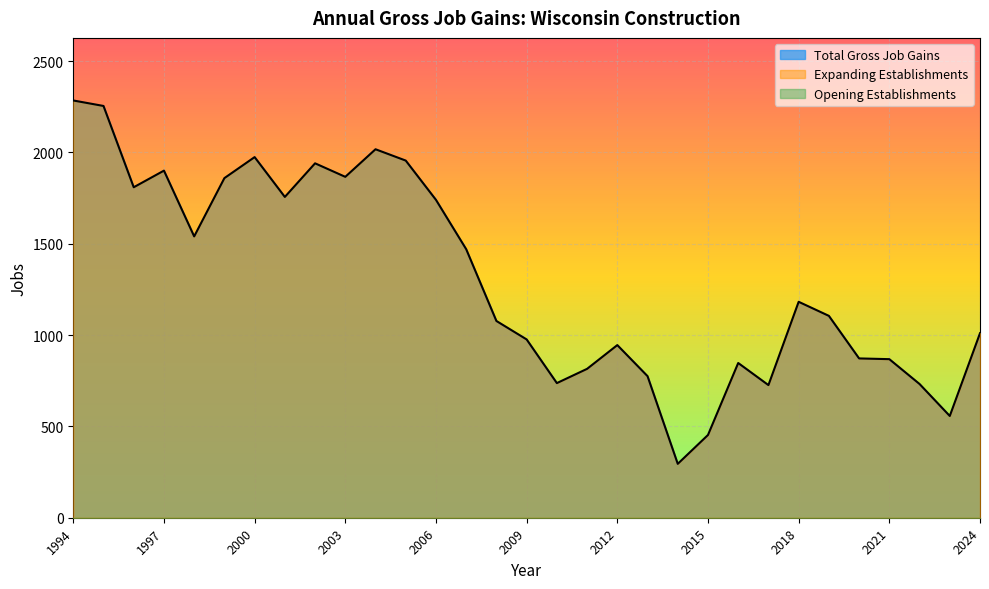

What are all the series names shown in the legend?

Total Gross Job Gains, Expanding Establishments, Opening Establishments